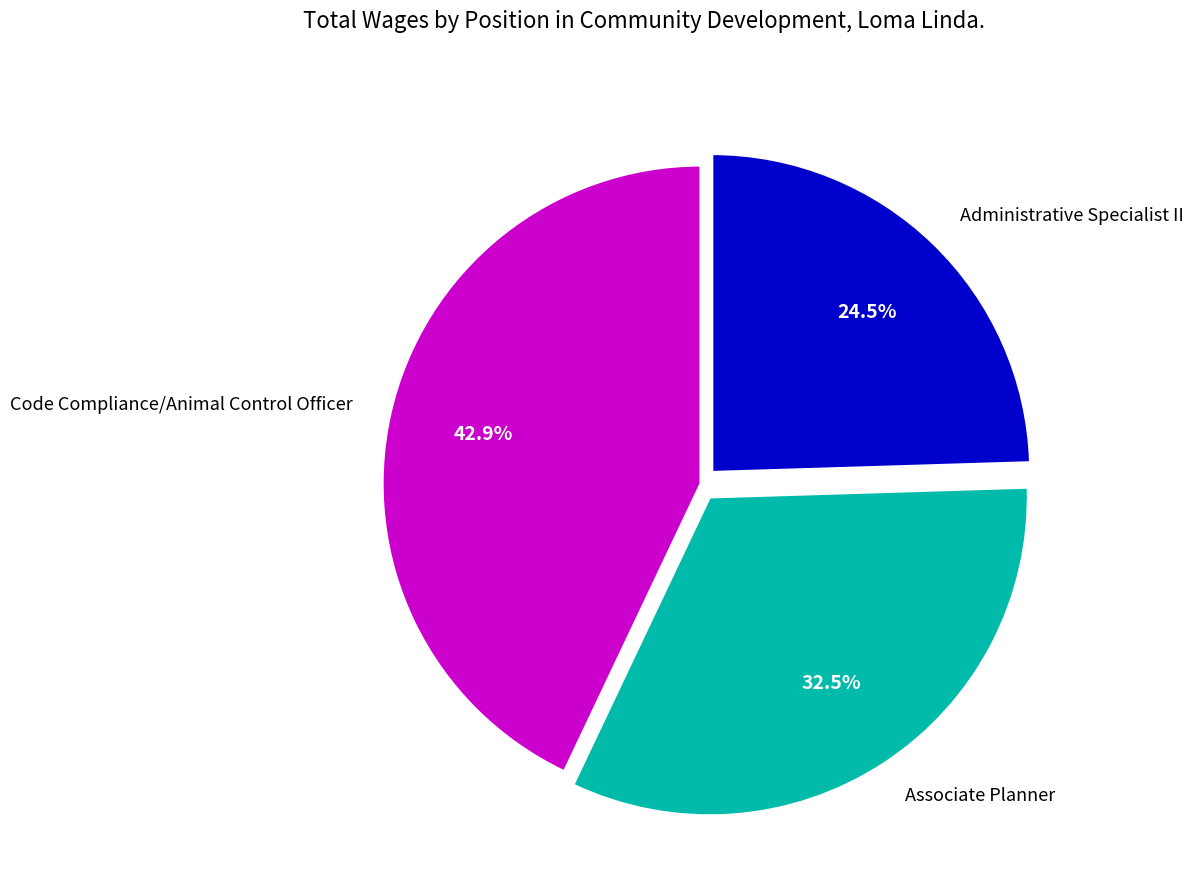

Does any single category account for the majority?

No